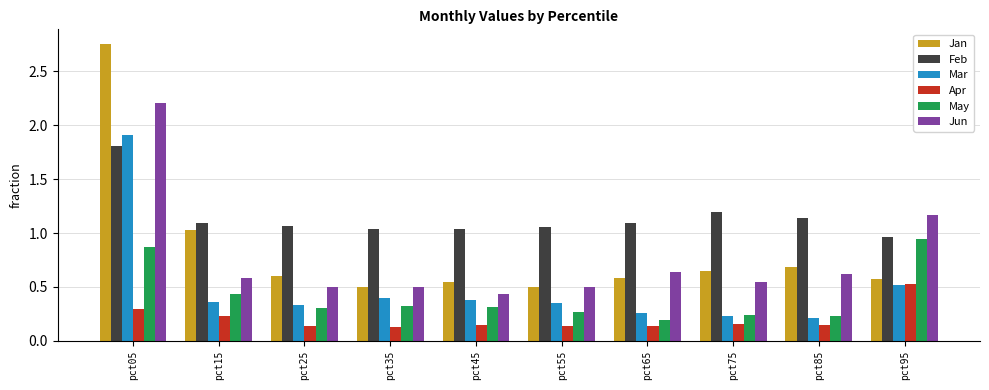

Are the bars horizontal?

No